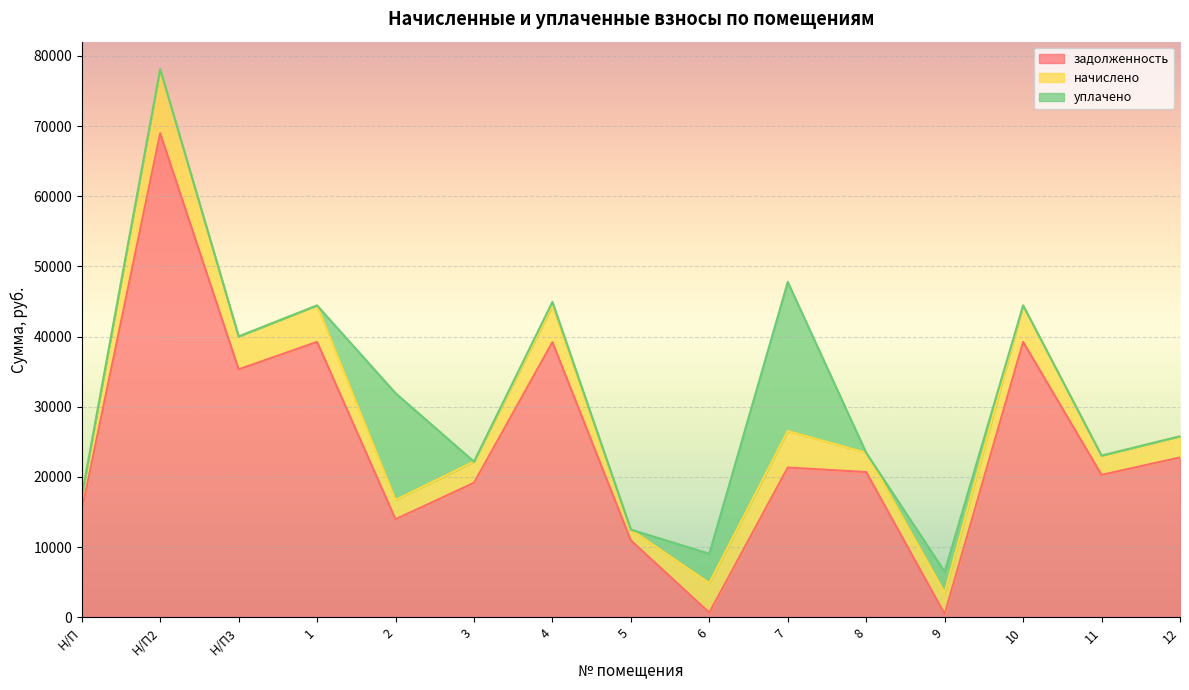

At which label does начислено reach its peak?

Н/П2